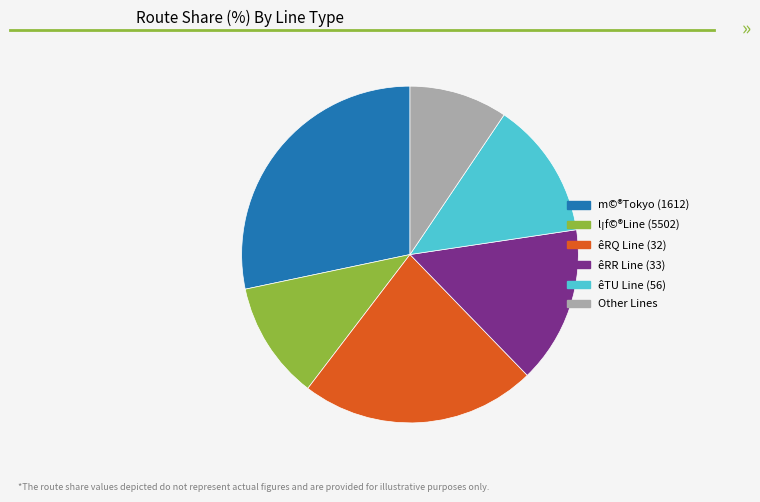

Between l¡f©®Line (5502) and êRR Line (33), which is larger?

êRR Line (33)